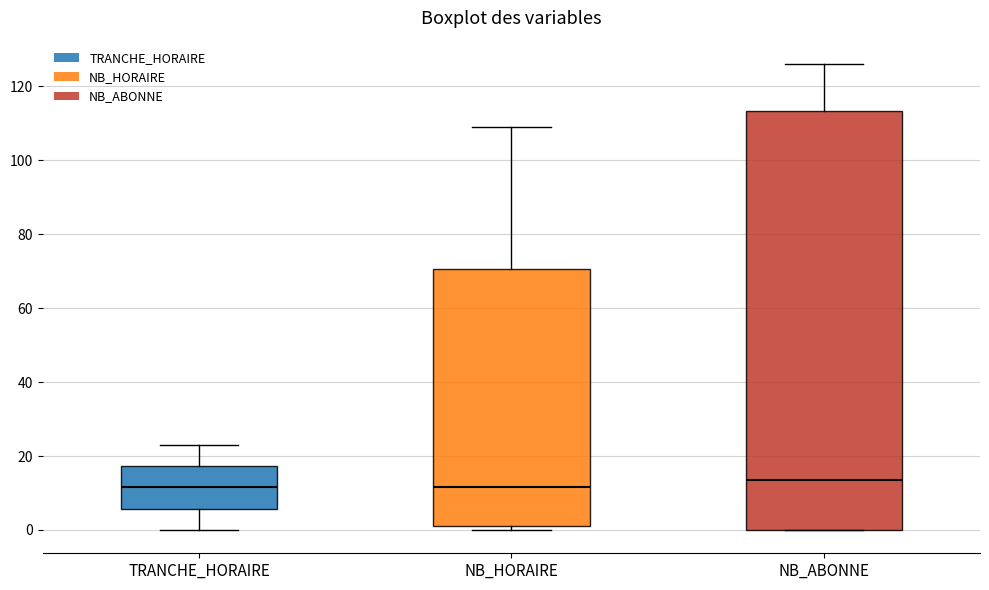

Reading left to right, transcribe this box plot: for each box, give where its median line is, the range the box spans, and where its two whiskers end, as read against the y-axis. The values are not printed on the chart, so give them approximately, as read against the axis.

TRANCHE_HORAIRE: median 12, box 6 to 18, whiskers 0 to 24
NB_HORAIRE: median 12, box 2 to 70, whiskers 0 to 110
NB_ABONNE: median 14, box 0 to 114, whiskers 0 to 126